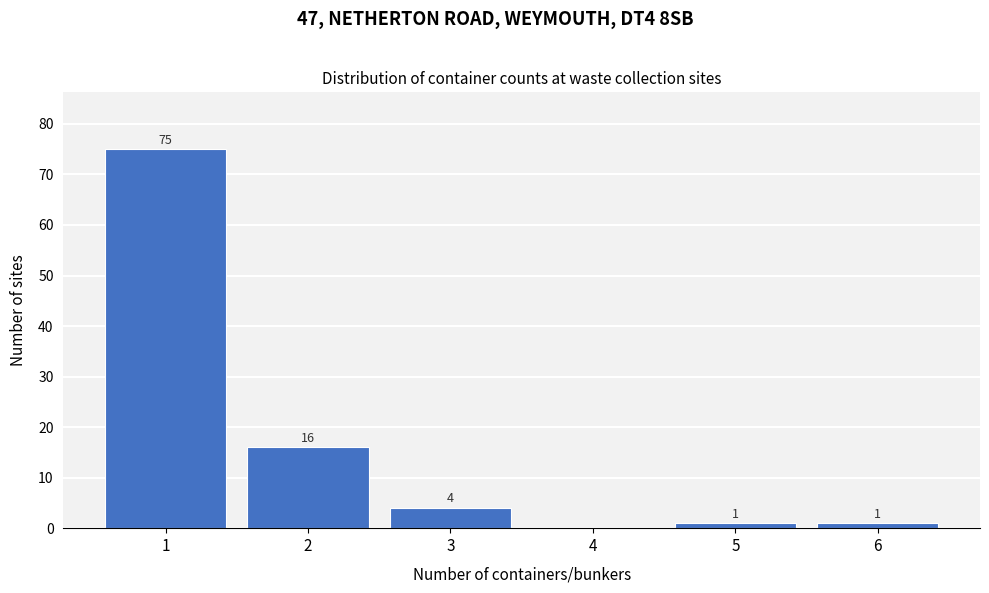

Reading left to right, transcribe all the data shown in this chart.

1=75	2=16	3=4	4=0	5=1	6=1